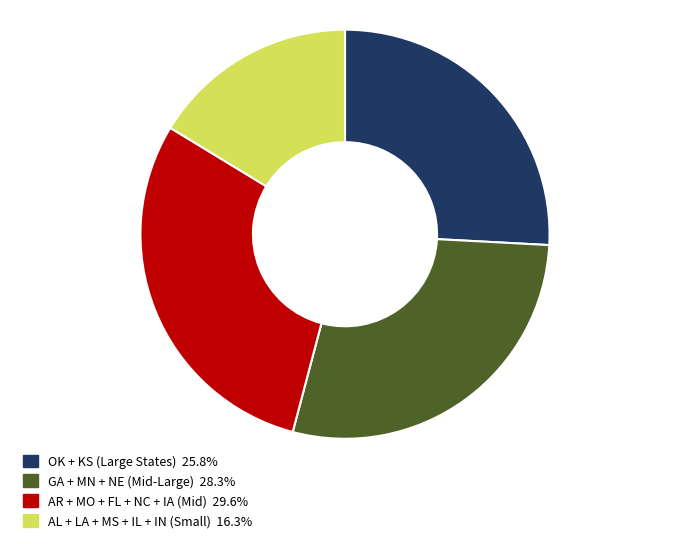

Do AL + LA + MS + IL + IN (Small) 16.3% and OK + KS (Large States) 25.8% together represent more than half of the pie?

No